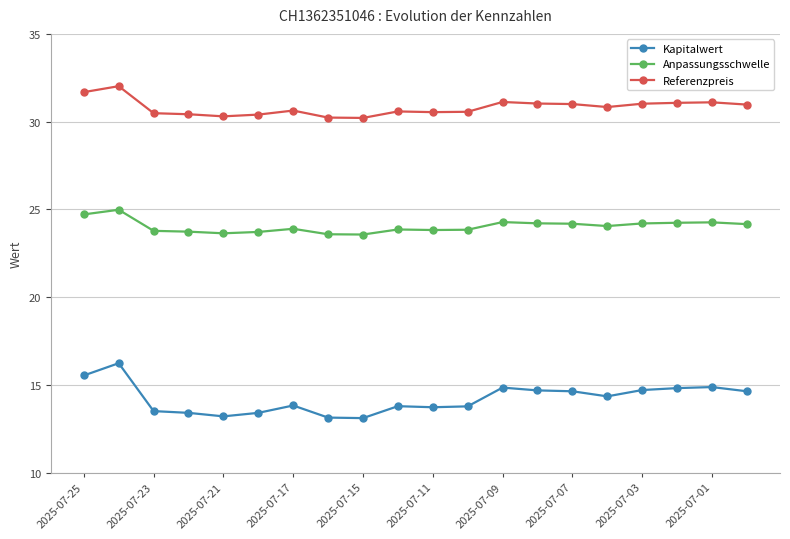

What is the difference between the maximum and minimum values in the Referenzpreis series?

1.8